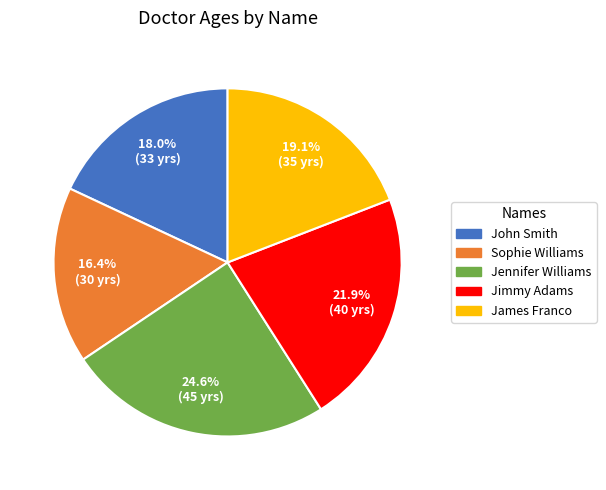

True or false: John Smith accounts for 18% of the total.

True